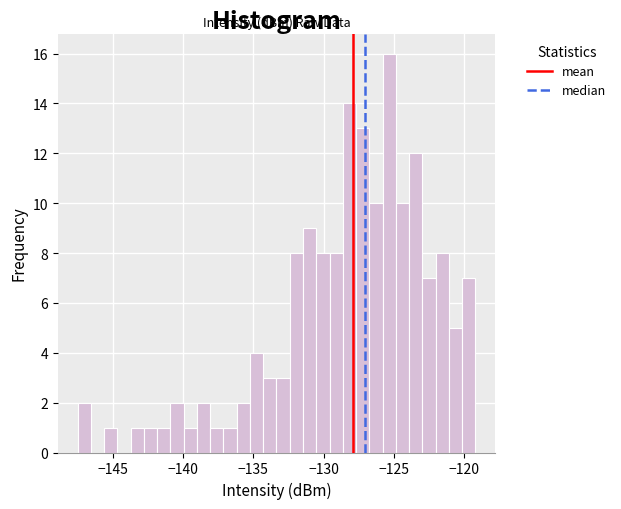

Read against the x-axis, roughly where is the centre of the tallest bar?

-125.5